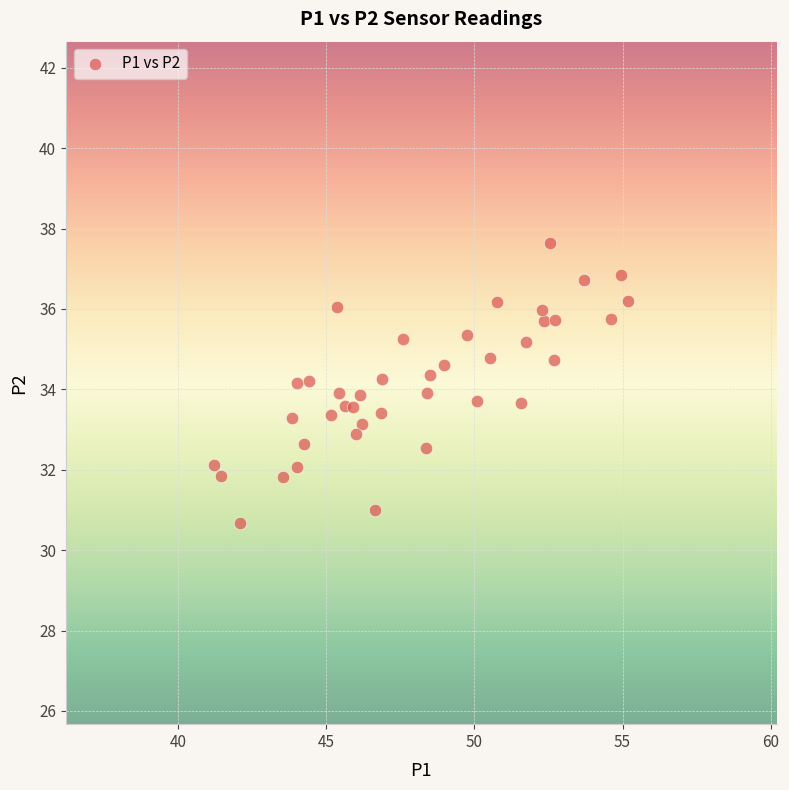

What is the range of X values (max minus min)?

14.0